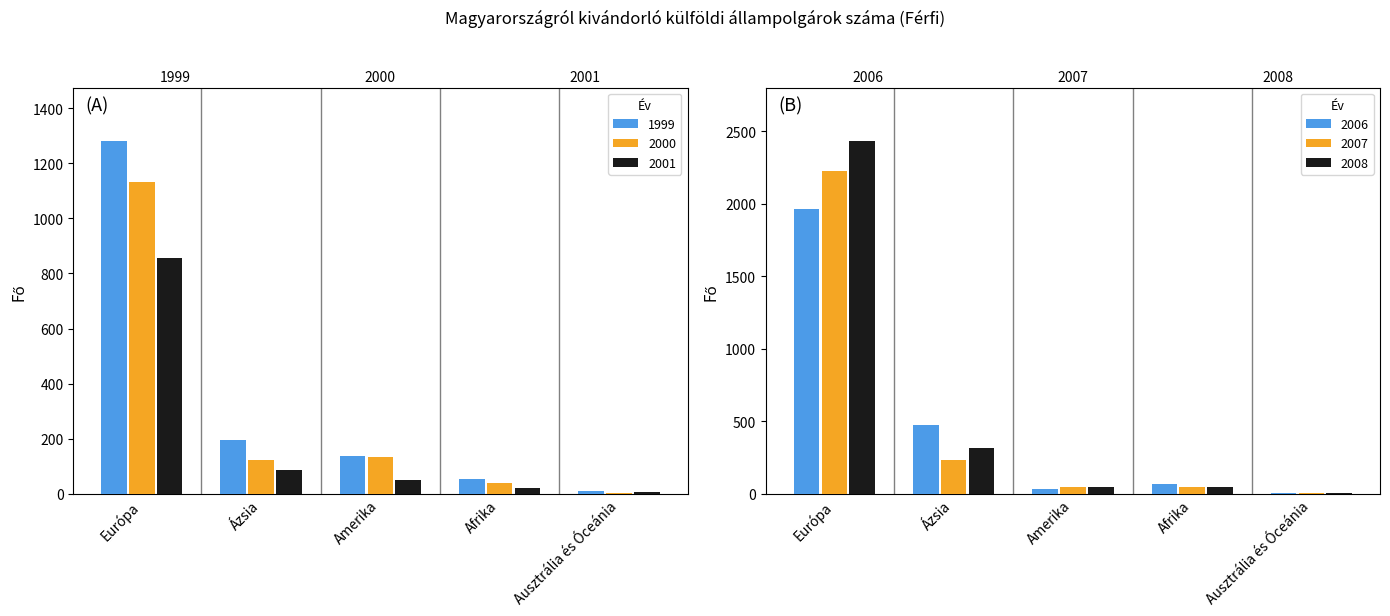

What is the sum of the 2006 values at Amerika and Afrika?

96